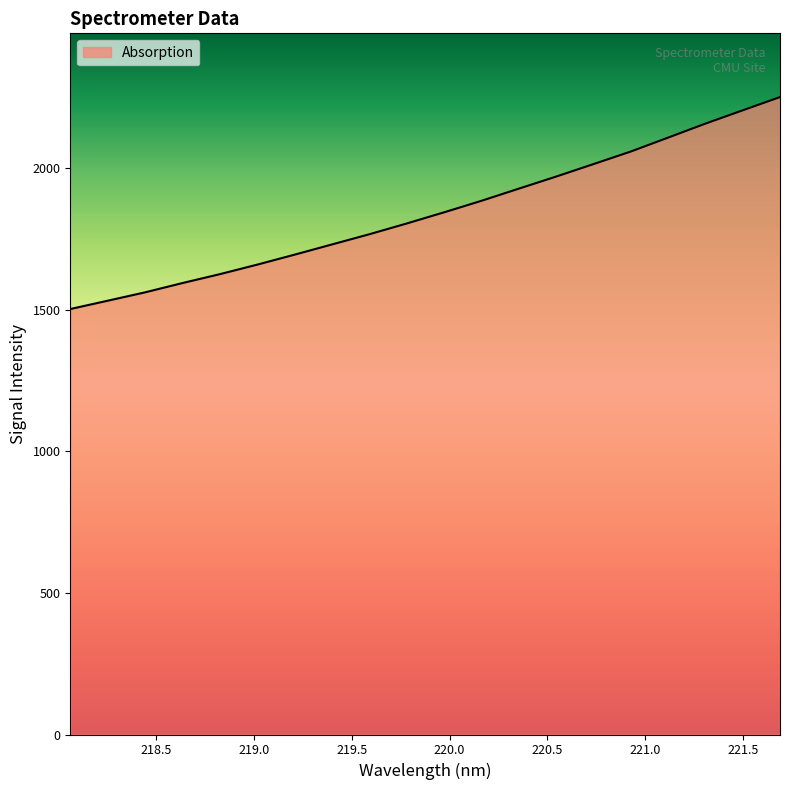

What is the smallest value displayed?

1502.7